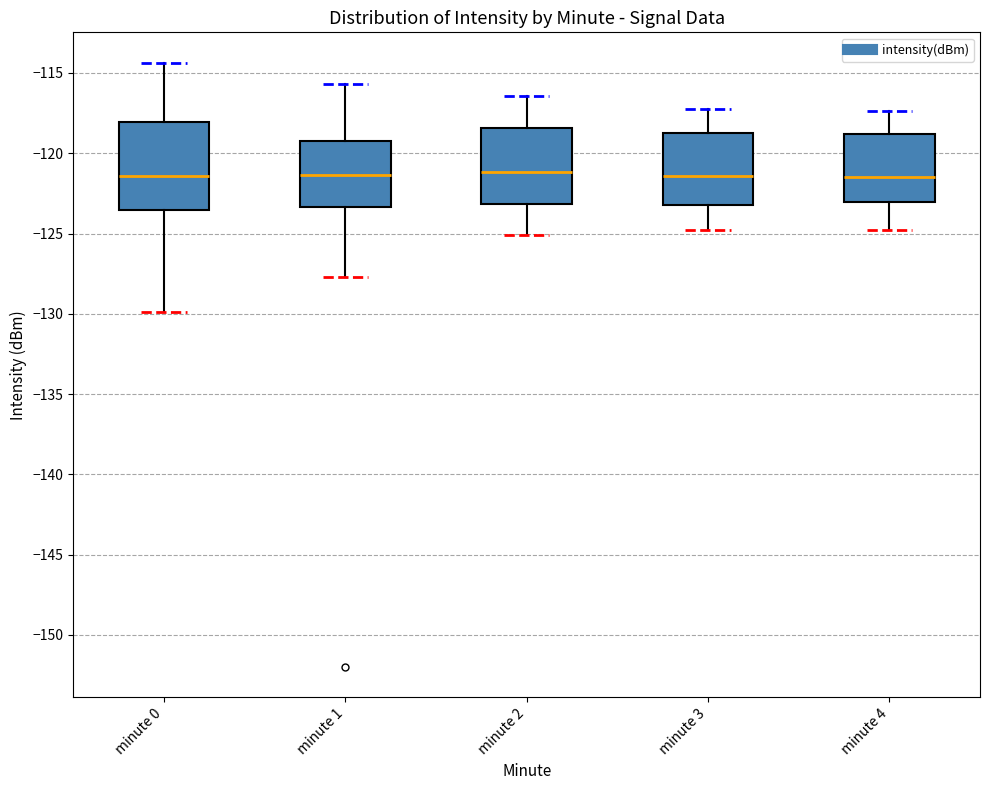

Reading left to right, read every box against the y-axis: the position of its median line, the range the box covers, and the ends of its whiskers. The values are not printed on the chart, so give them approximately, as read against the axis.

minute 0: median -121.5, box -123.5 to -118.0, whiskers -130.0 to -114.5
minute 1: median -121.5, box -123.5 to -119.5, whiskers -127.5 to -115.5
minute 2: median -121.0, box -123.0 to -118.5, whiskers -125.0 to -116.5
minute 3: median -121.5, box -123.0 to -118.5, whiskers -125.0 to -117.0
minute 4: median -121.5, box -123.0 to -119.0, whiskers -125.0 to -117.5